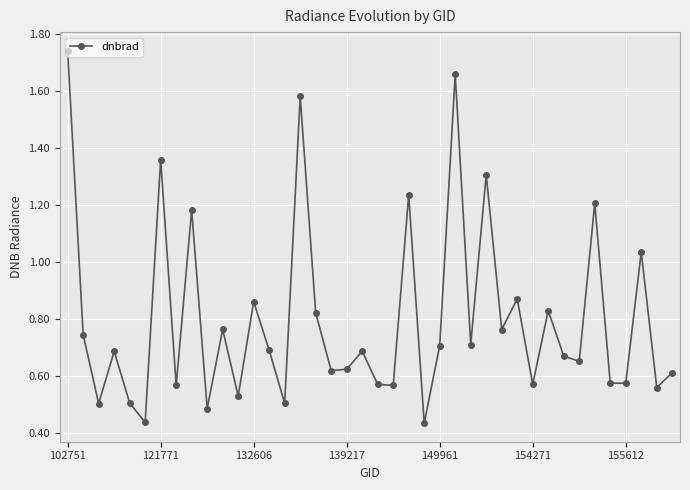

What is the sum of all values?

32.0